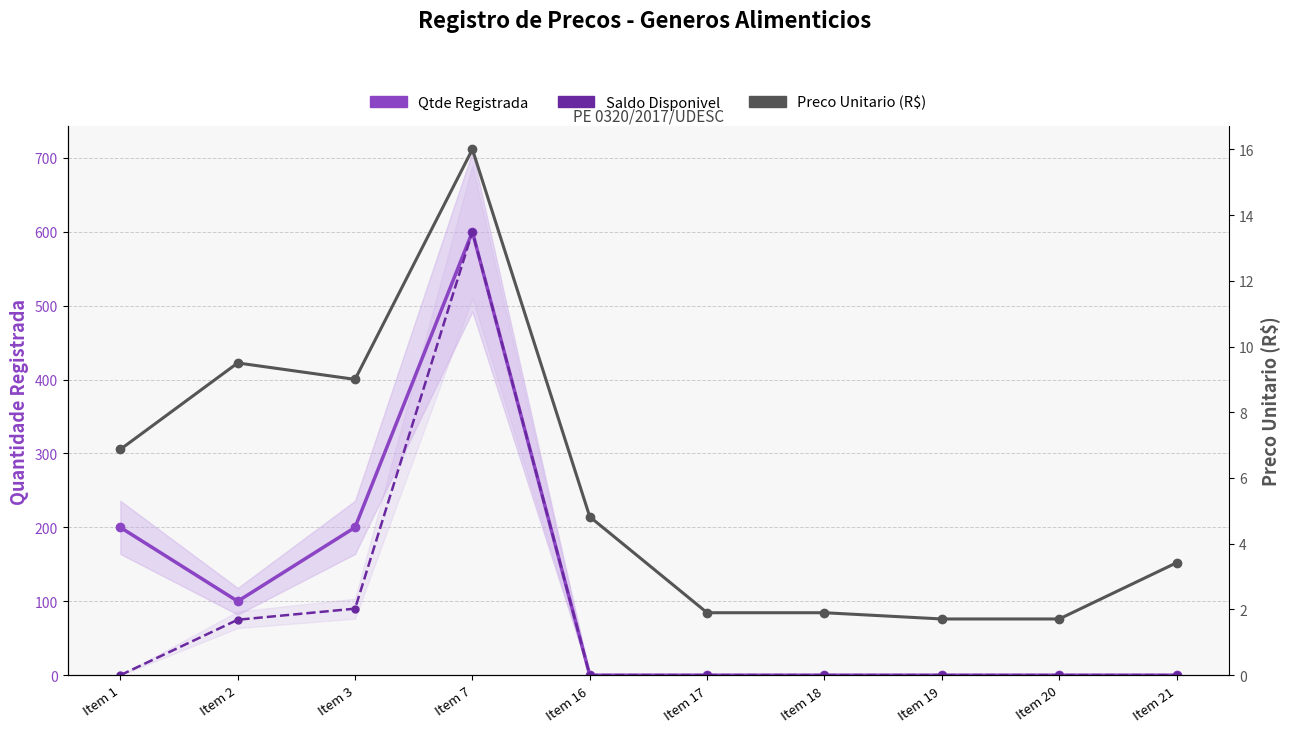

How many data points in Saldo Disponivel are above 0?

3